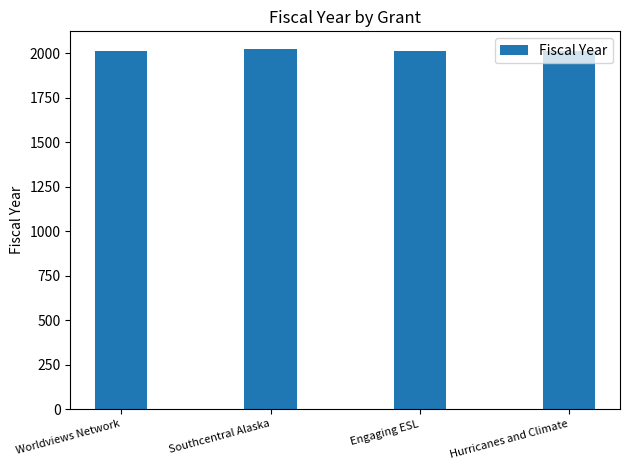

True or false: the data shows 1294 at Engaging ESL.

False